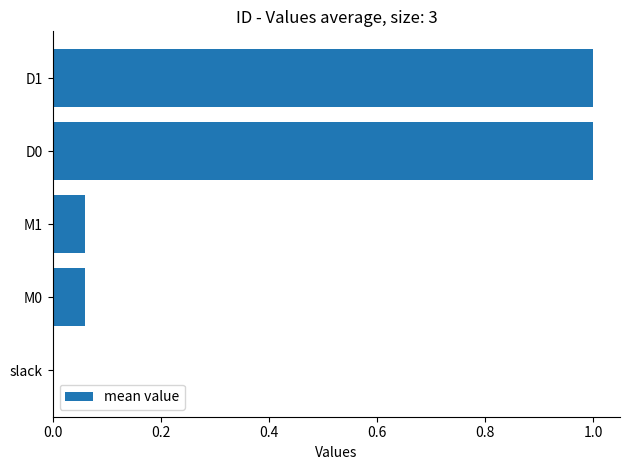

What is the sum of all values?

2.1